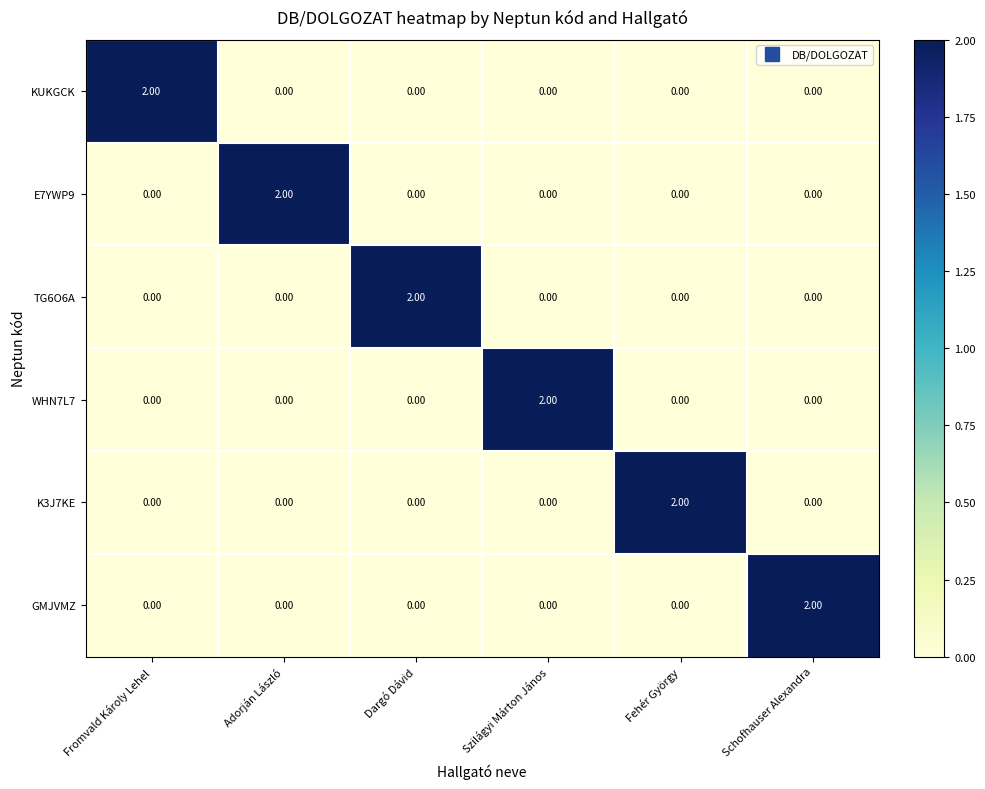

At how many categories does at least one series exceed 0?

6